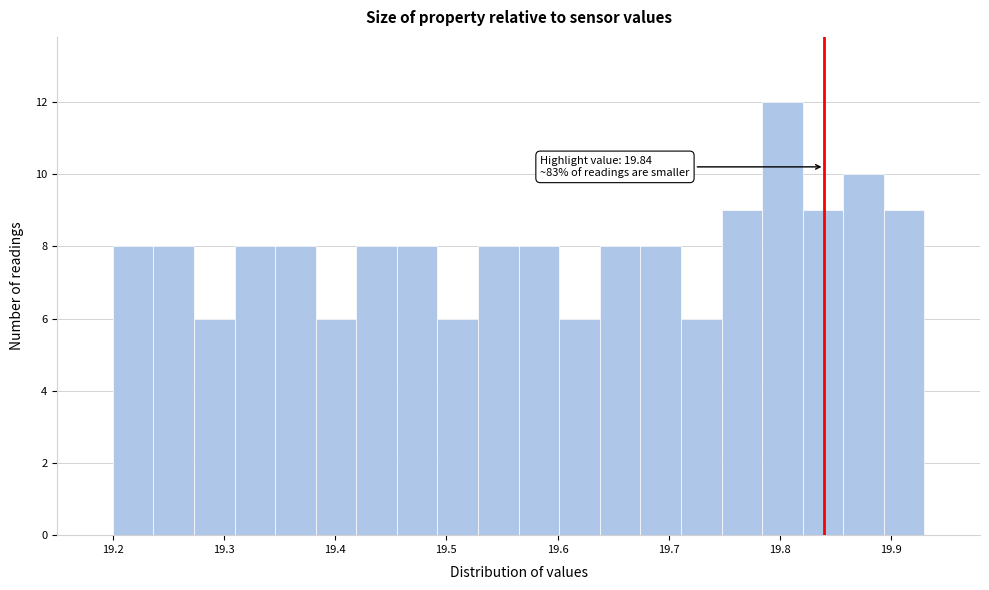

Read against the x-axis, roughly where is the centre of the tallest bar?

19.80